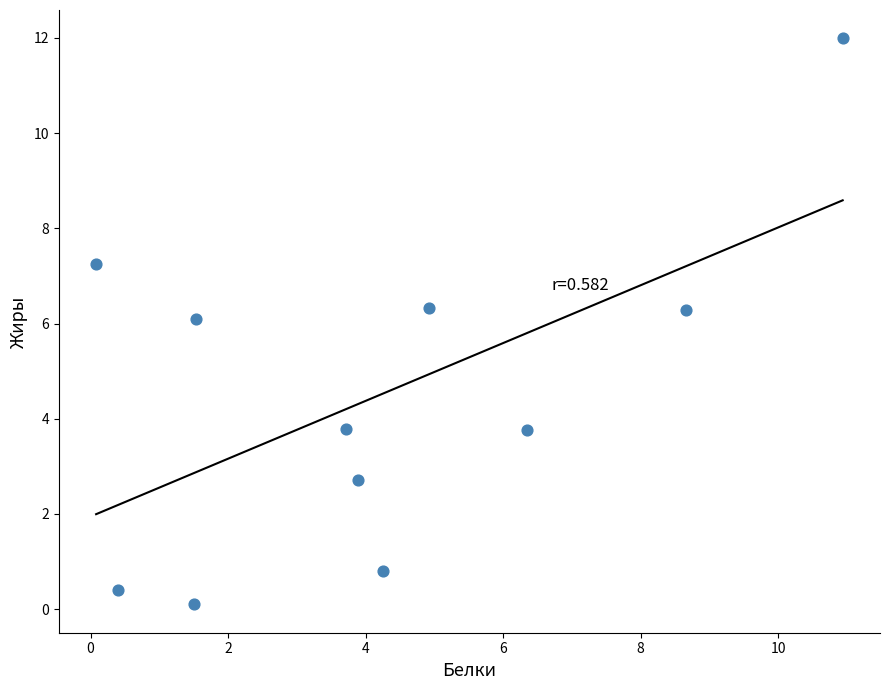

What is the average X value?

4.2